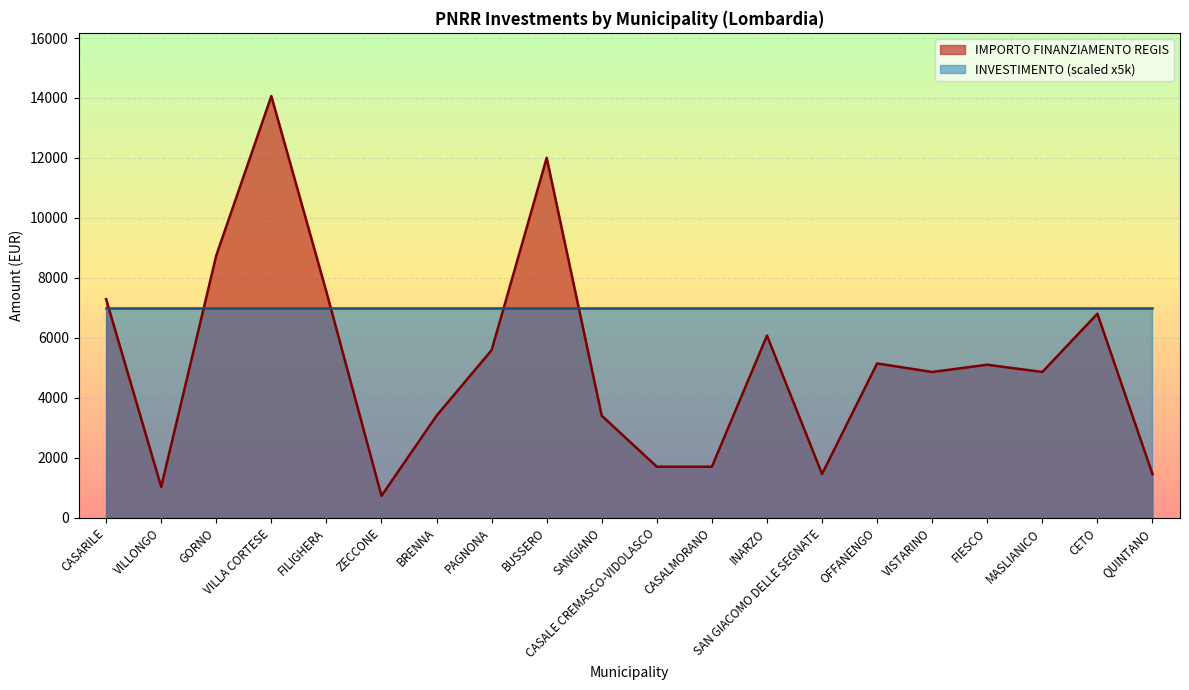

Count the number of values greater than 5103.

9